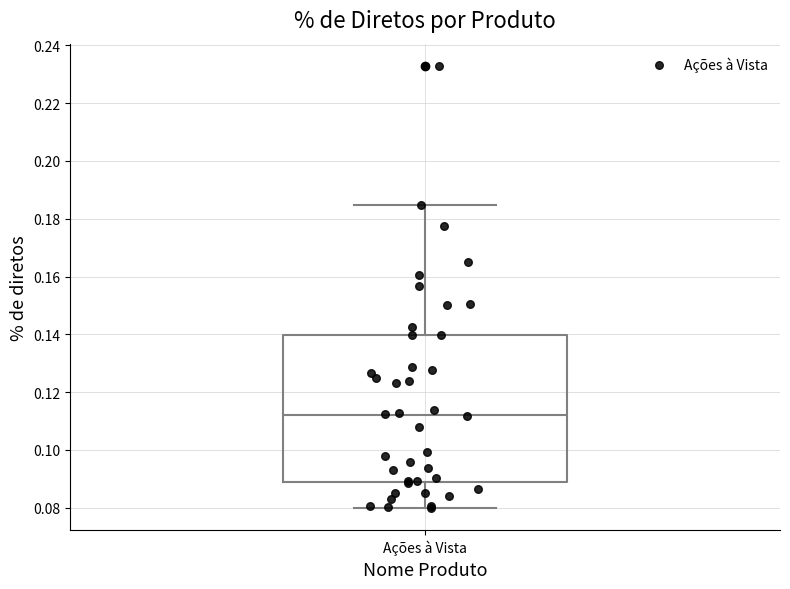

Where is the lower edge of the box for Ações à Vista on the y-axis? The values are not printed on the chart, so give them approximately, as read against the axis.

0.088